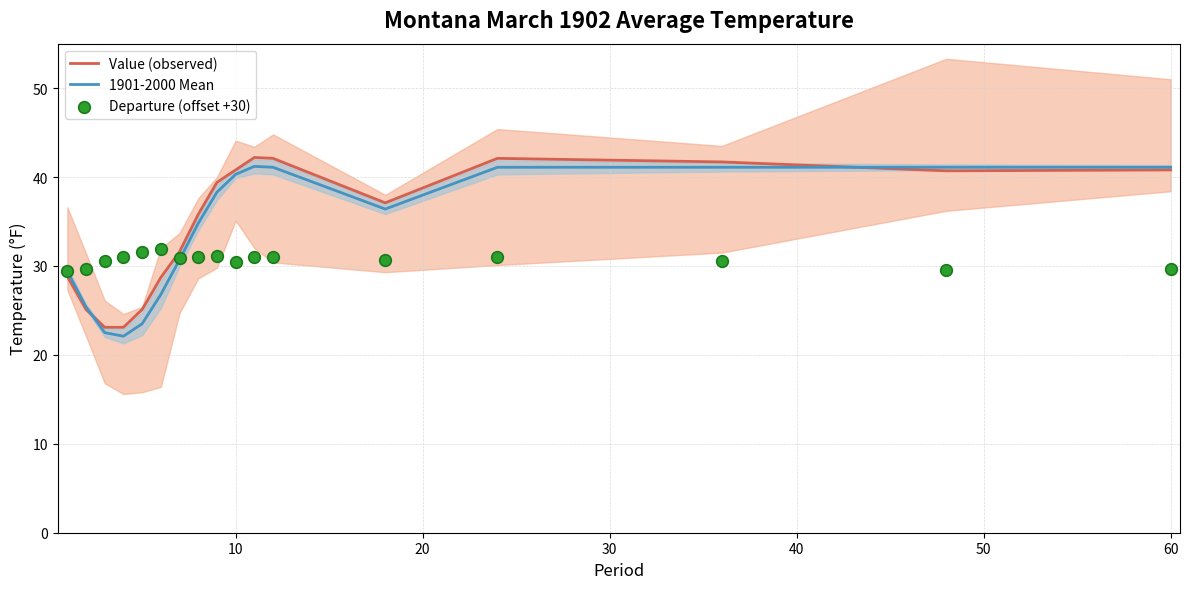

Which series reaches the minimum Y coordinate?

1901-2000 Mean